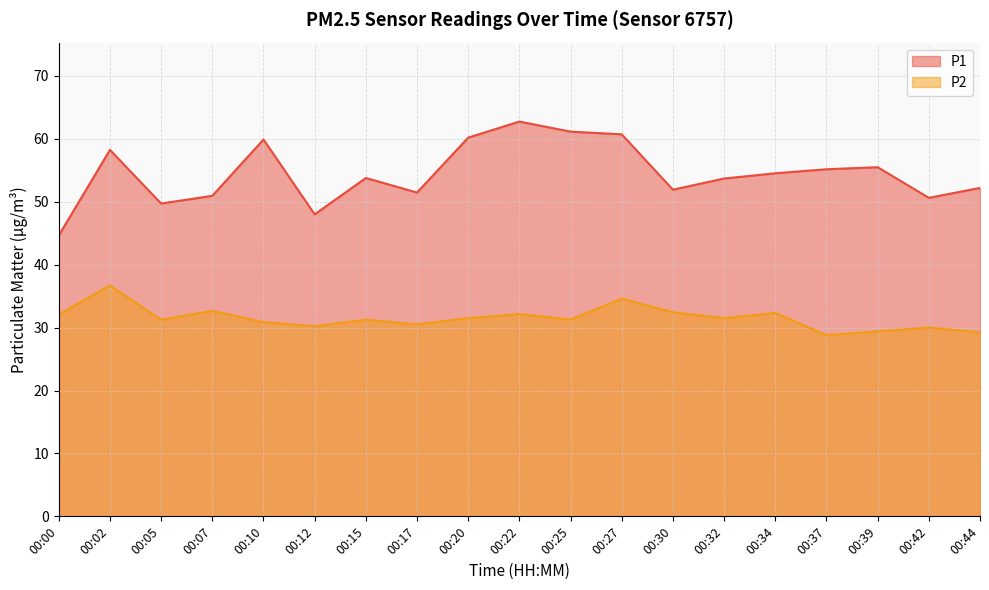

Which series has the widest spread of values?

P1